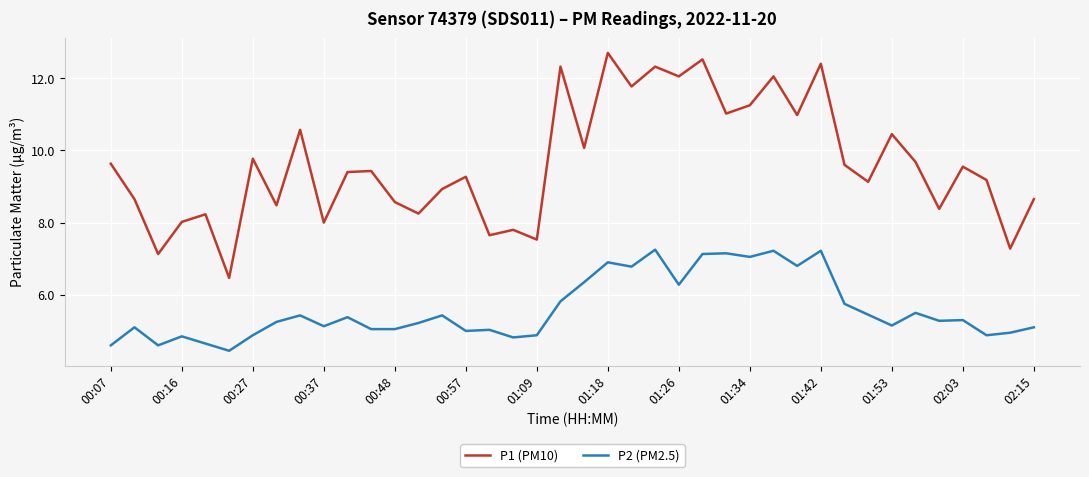

True or false: P2 (PM2.5) and P1 (PM10) cross at least once.

False